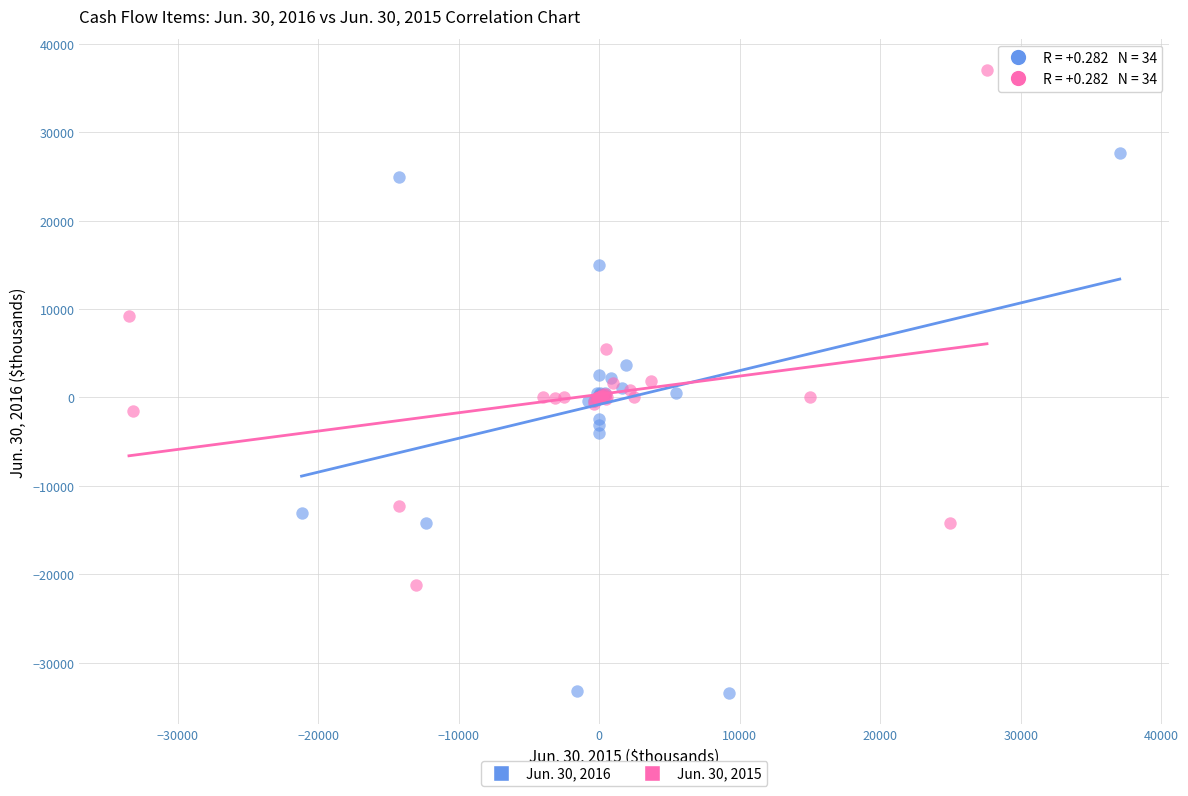

Which series reaches the maximum Y coordinate?

Jun. 30, 2015